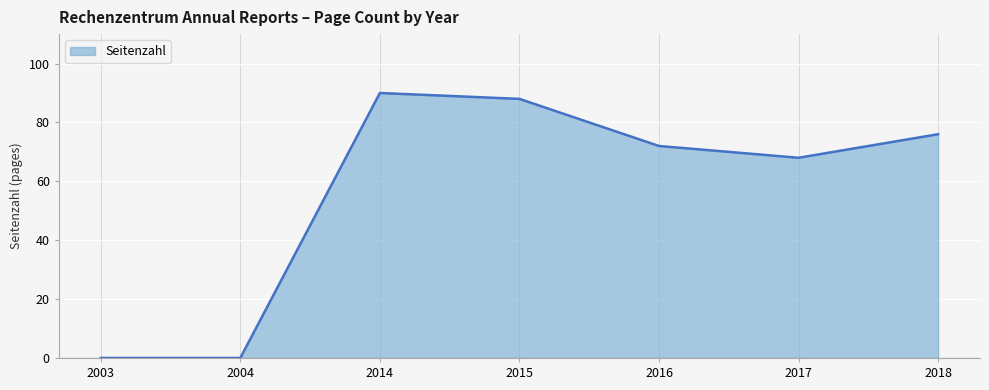

What is the difference between the maximum and minimum values?

90